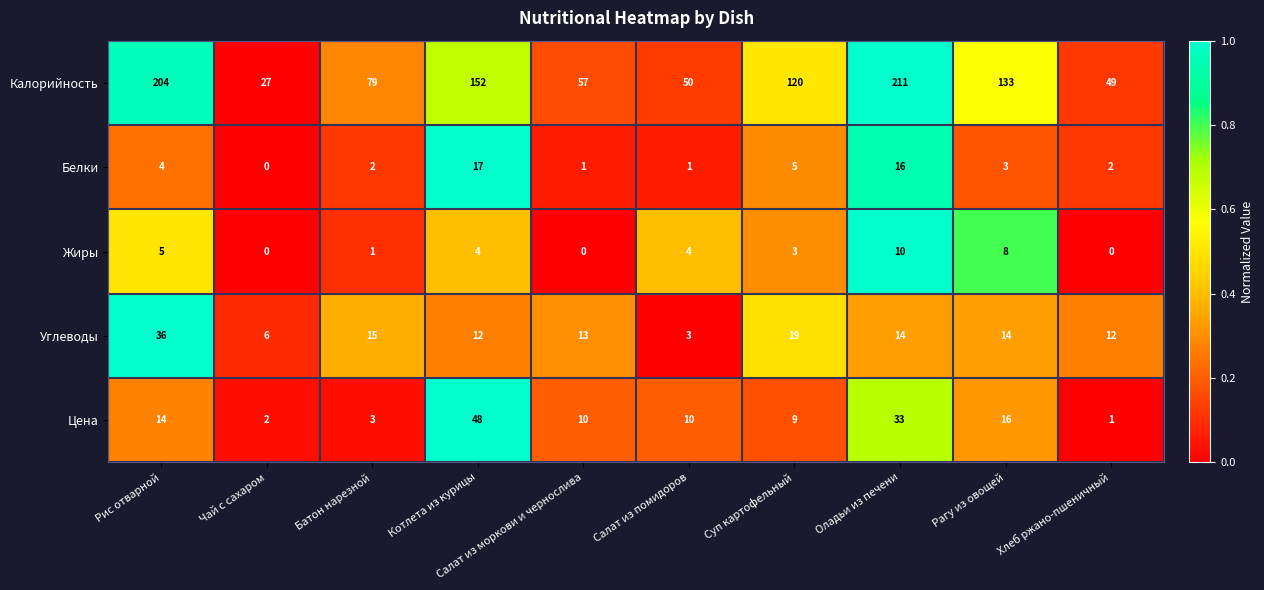

What is the difference between the maximum and second lowest values in the Калорийность series?

162